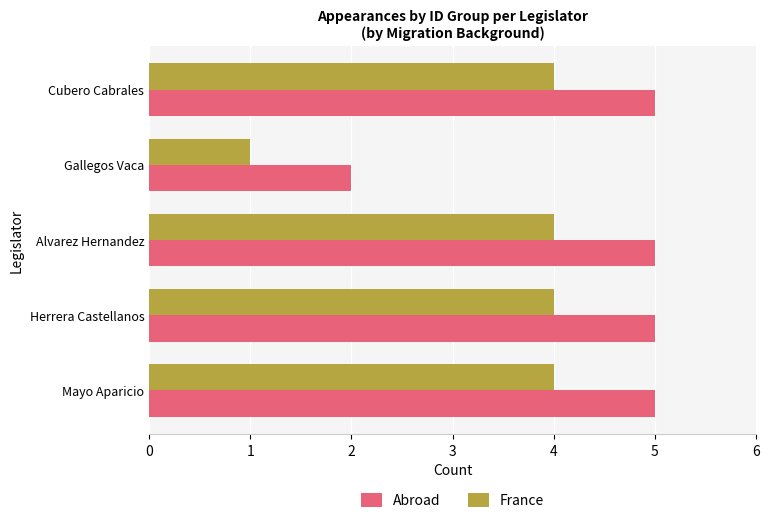

What is the greatest value displayed?

5